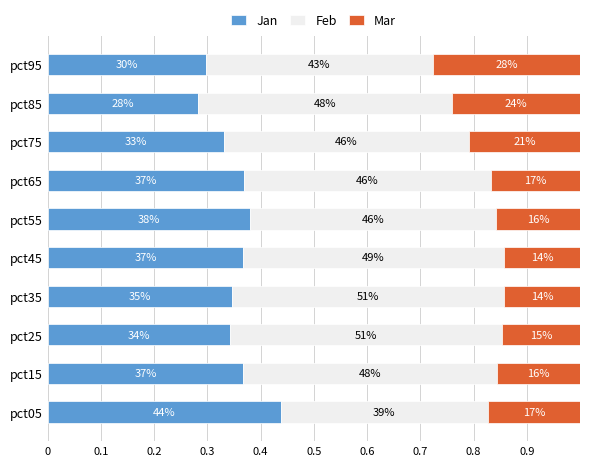

What are all the series names shown in the legend?

Jan, Feb, Mar